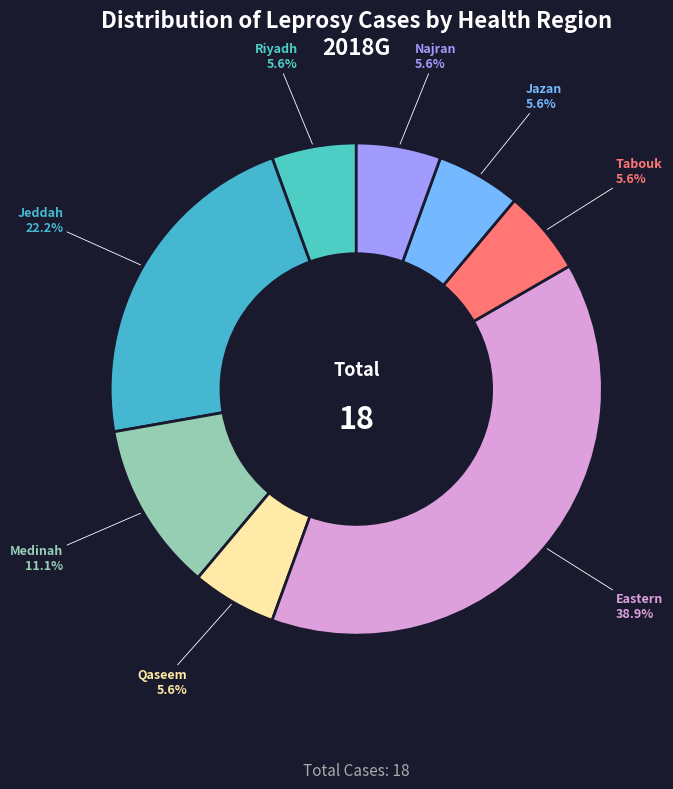

Is there a majority slice in this chart?

No